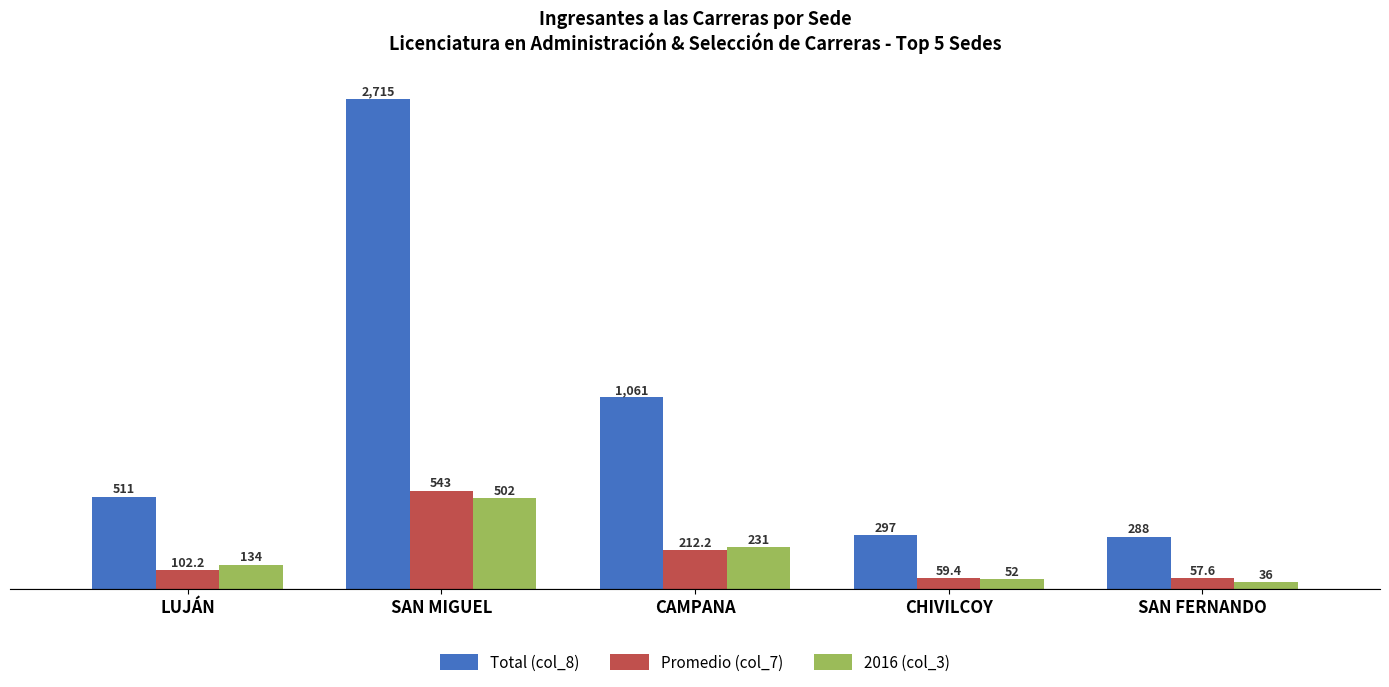

Which series has the widest spread of values?

Total (col_8)